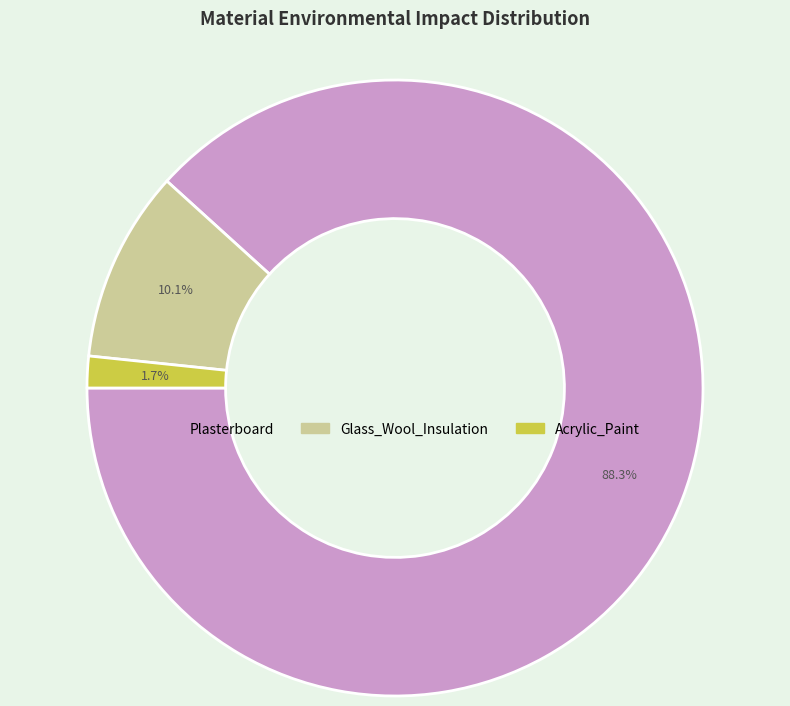

Rank the categories by value from lowest to highest.

Acrylic_Paint, Glass_Wool_Insulation, Plasterboard